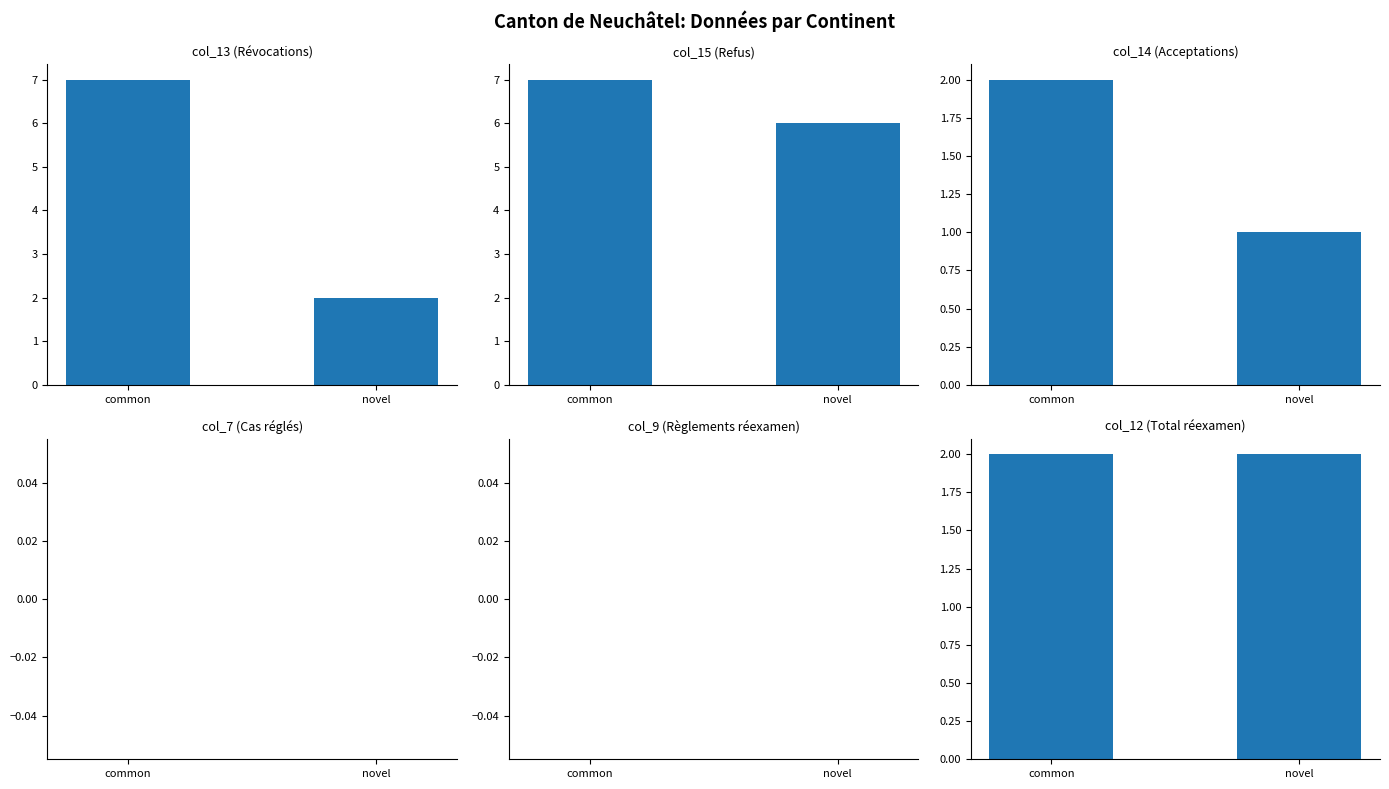

At which category does the chart reach its peak across all series?

common